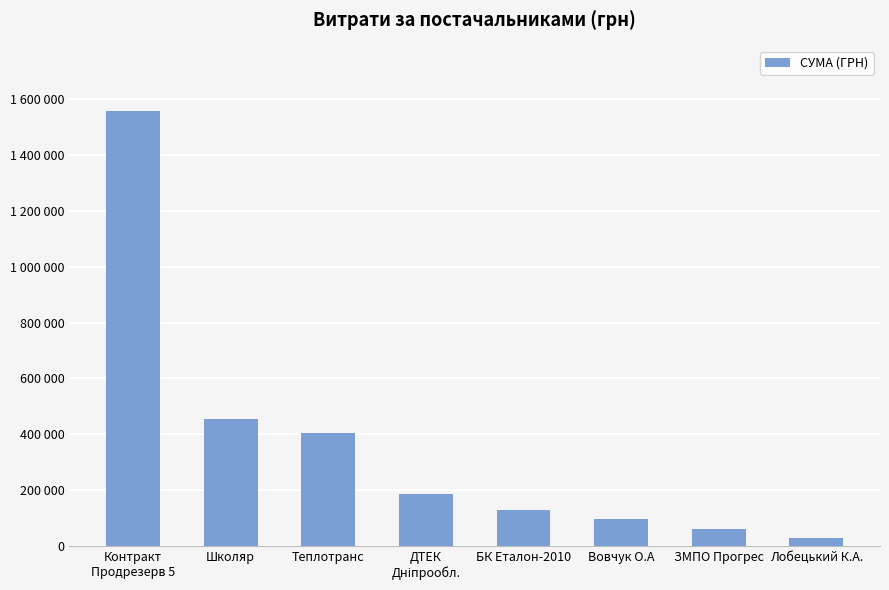

True or false: the data shows 215878.4 at БК Еталон-2010.

False